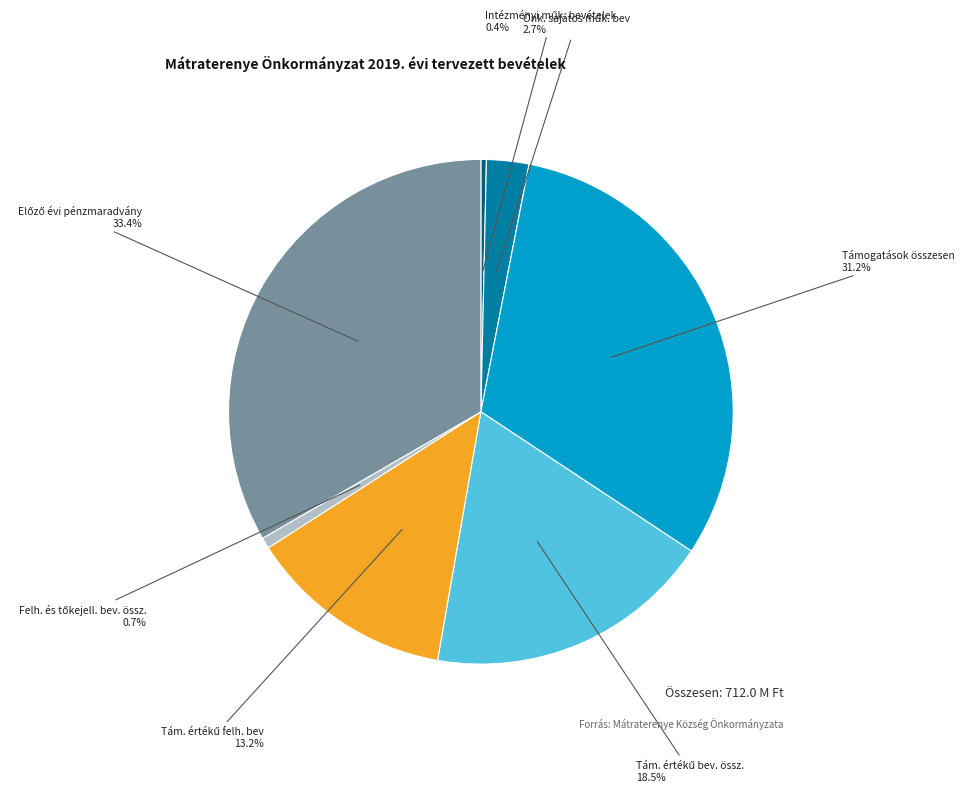

Does any single category account for the majority?

No